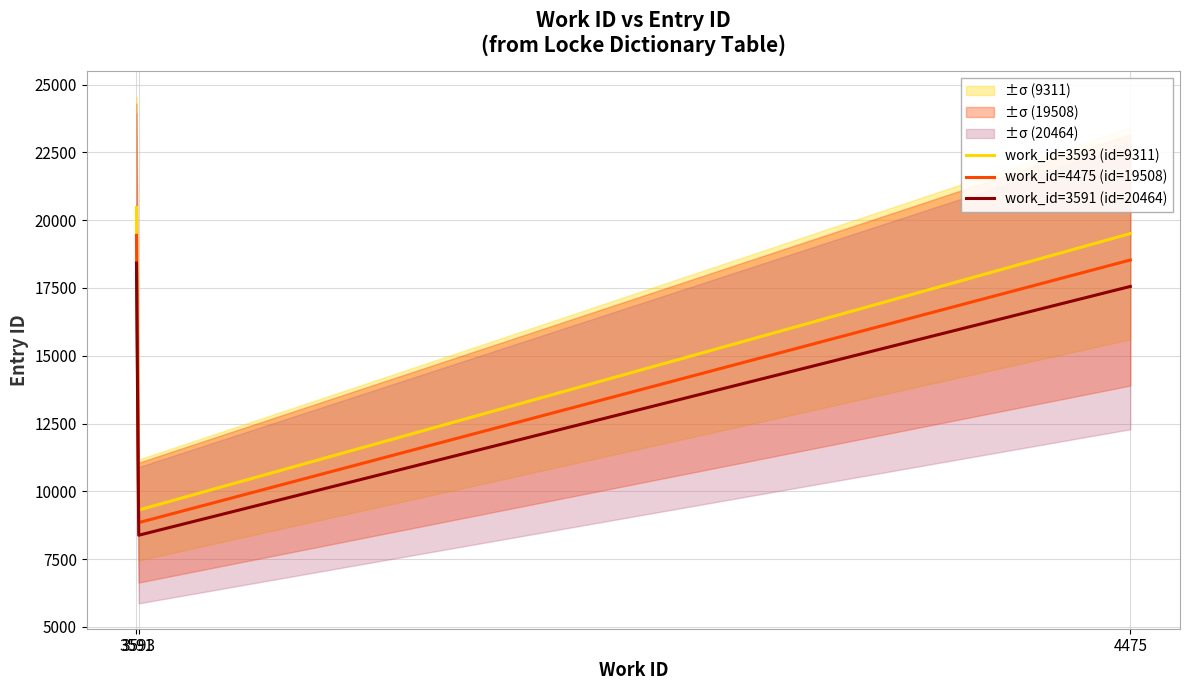

What are all the series names shown in the legend?

work_id=3593 (id=9311), work_id=4475 (id=19508), work_id=3591 (id=20464)